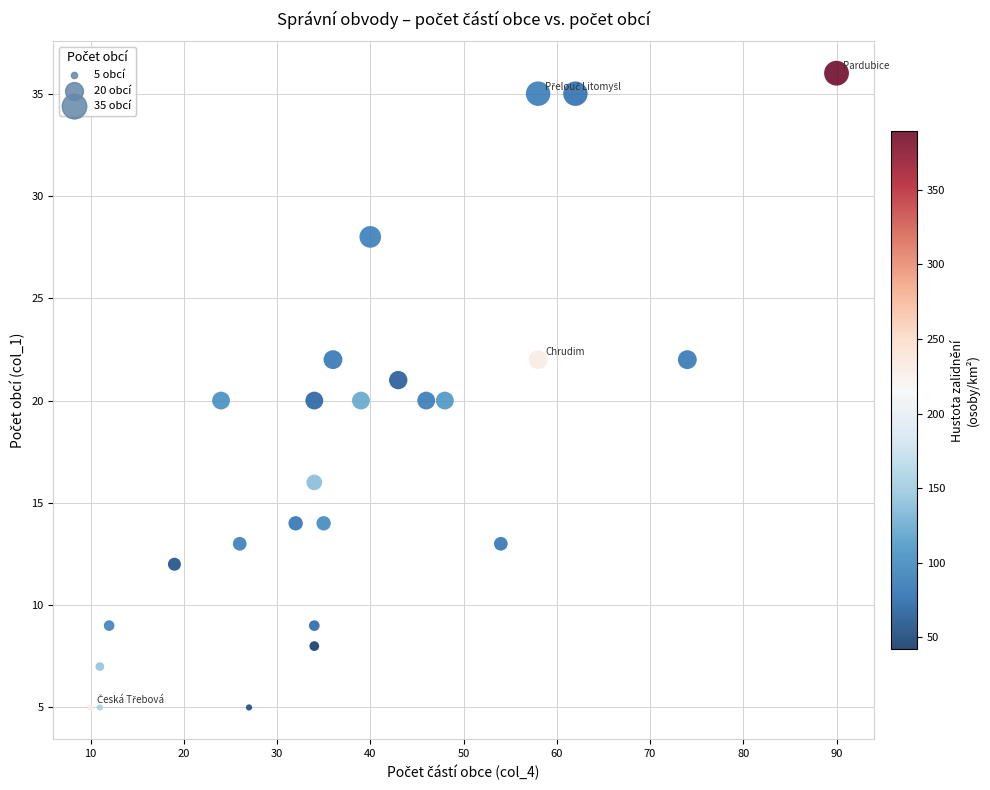

What is the range of Y values (max minus min)?

31